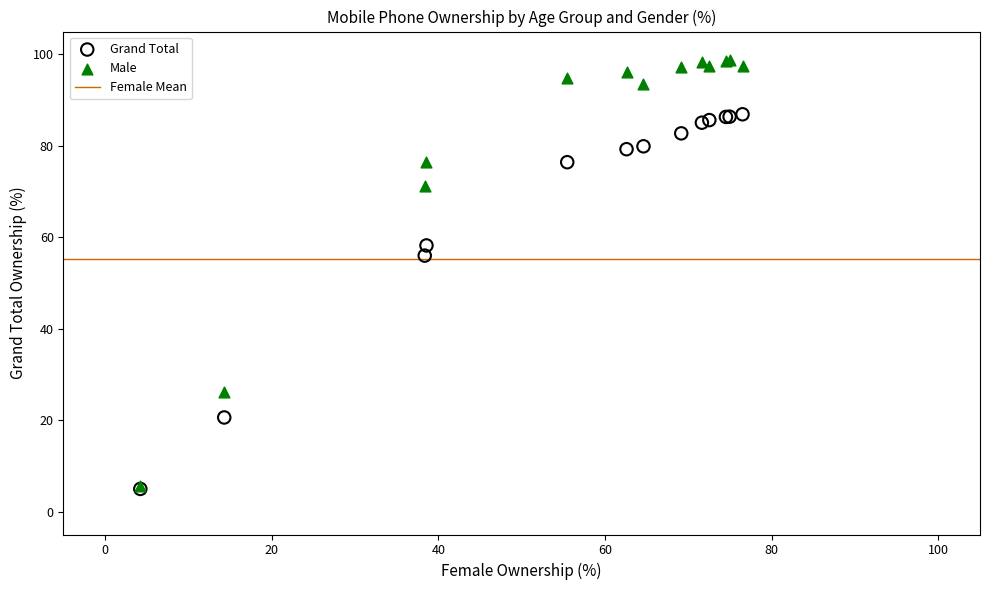

Across all series, what Y value is closest to 51?

56.0